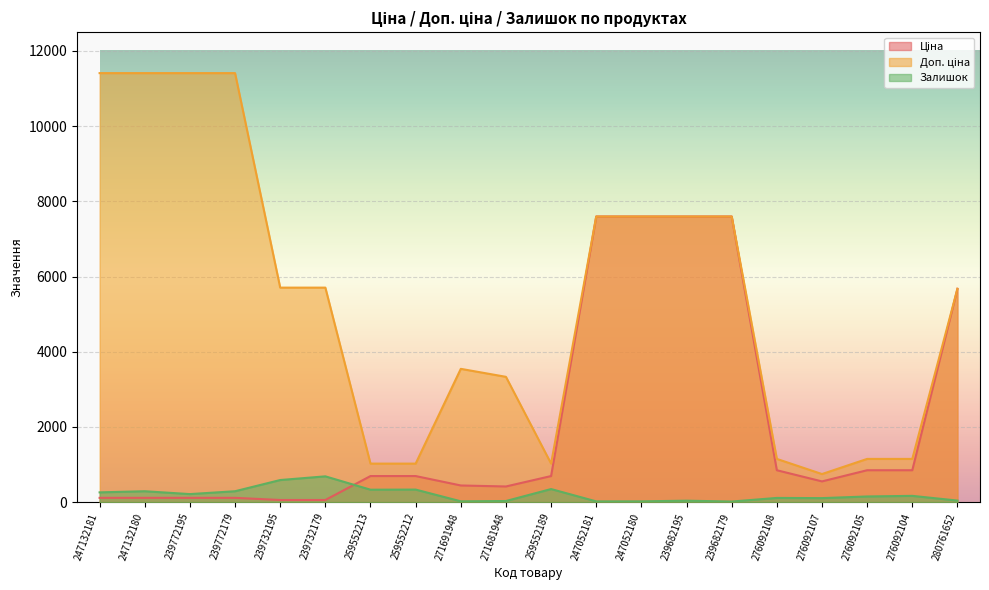

What is the average value of the Залишок series?

203.4